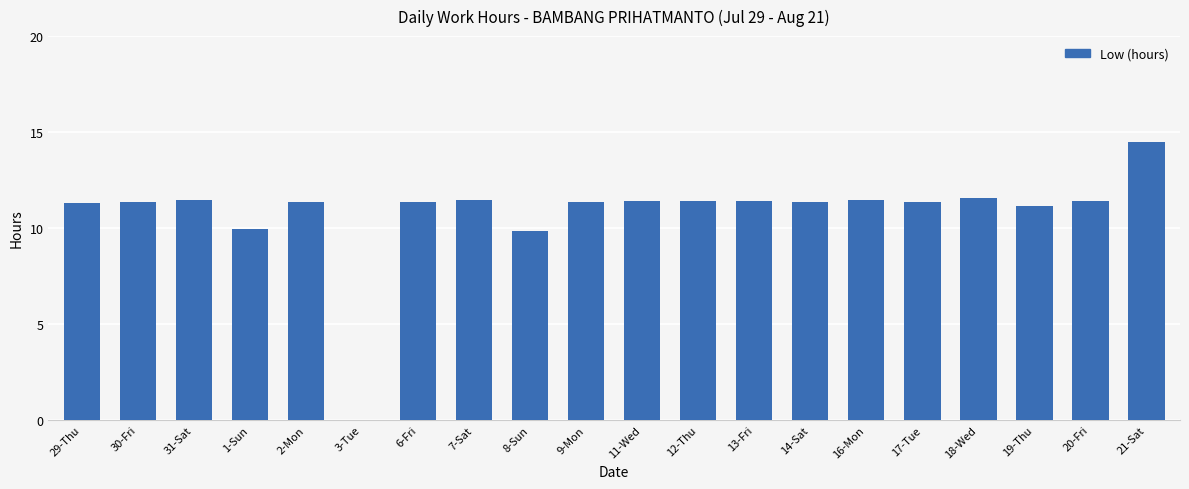

What is the change in value from 14-Sat to 16-Mon?

+0.1